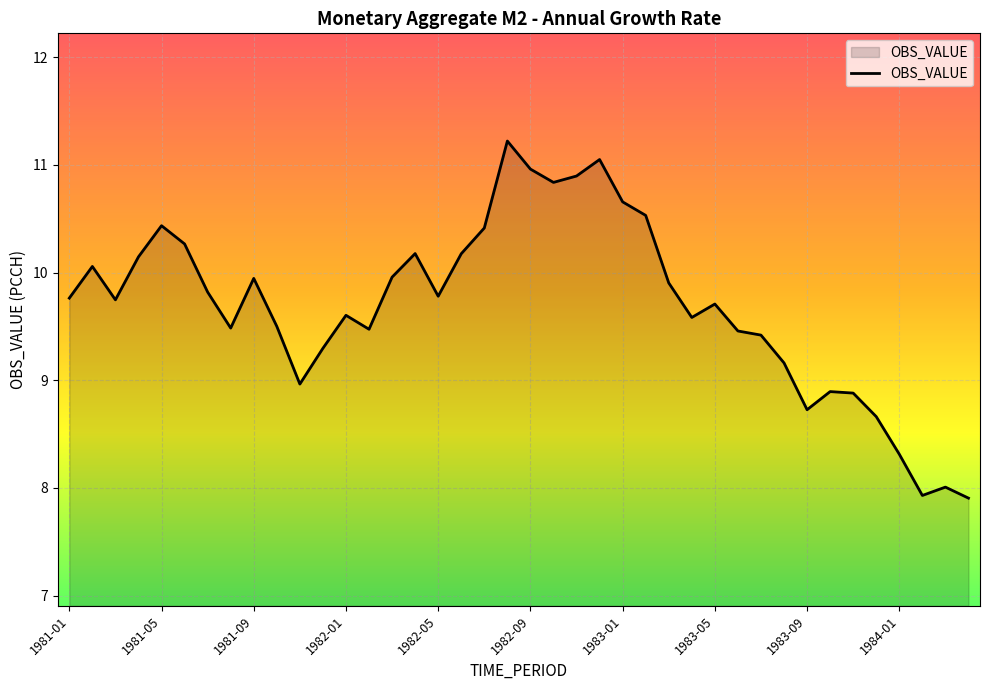

What is the smallest value displayed?

7.9